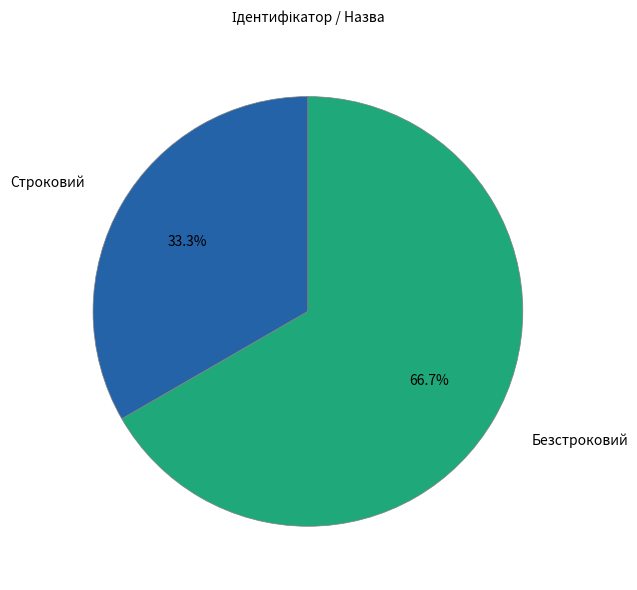

True or false: Безстроковий accounts for 76% of the total.

False